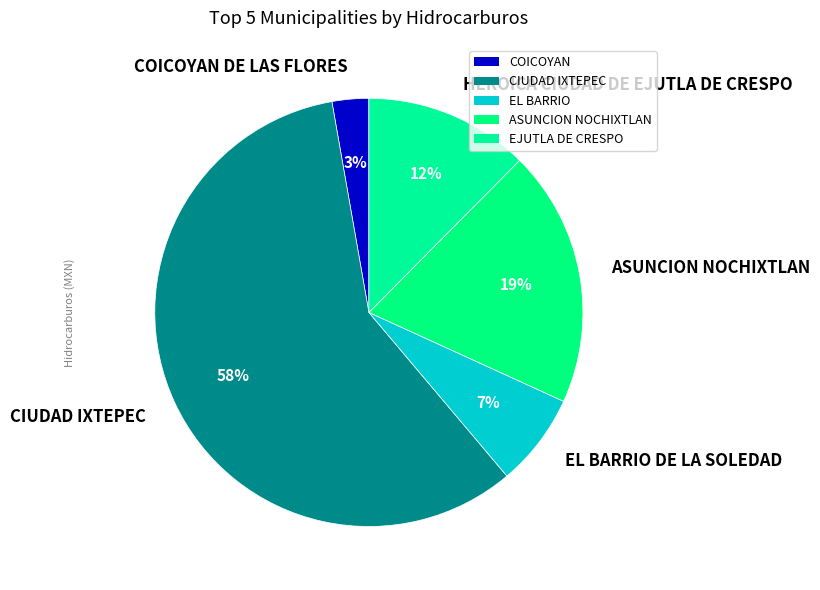

Does CIUDAD IXTEPEC represent more than half of the total?

Yes